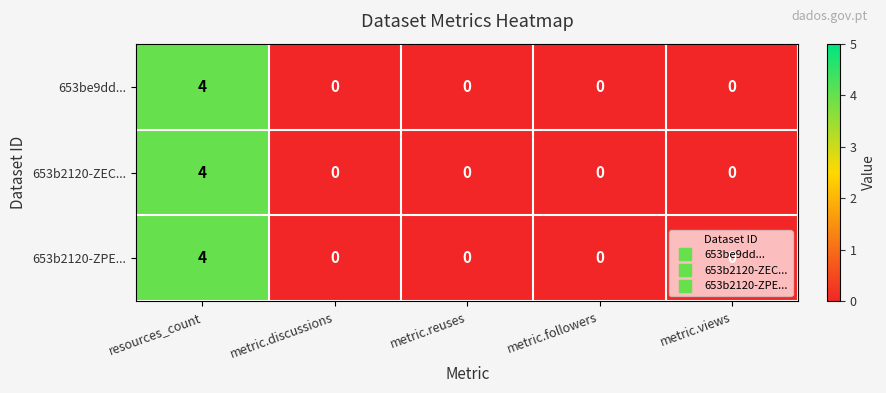

Is it true that 653b2120-ZEC... equals 1 at resources_count?

False